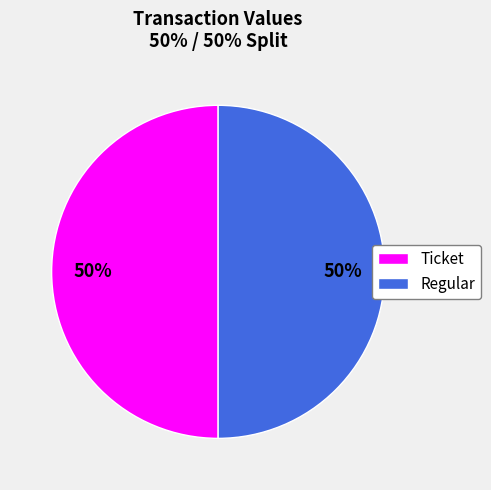

To the nearest percent, what is the average slice percentage?

50%